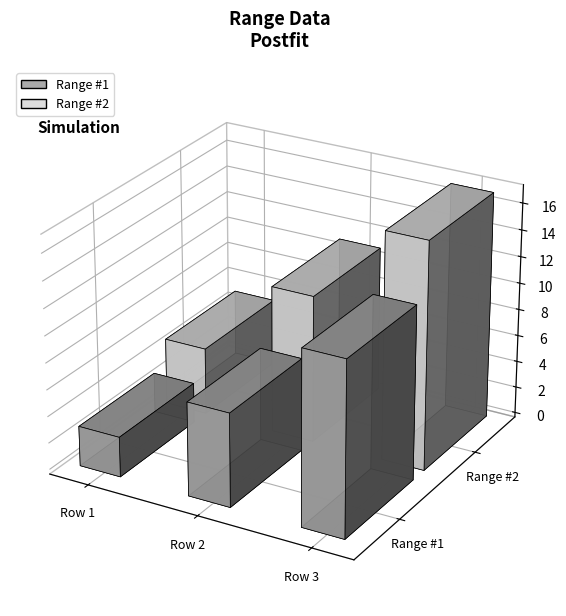

What is the average value of the Range #2 series?

11